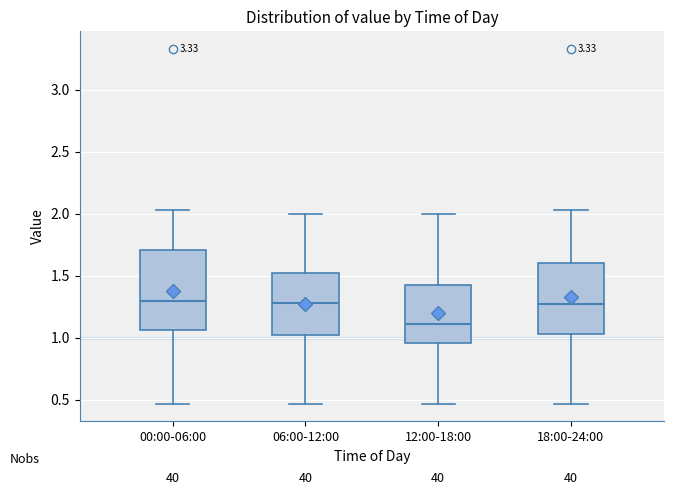

Where is the upper edge of the box for 00:00-06:00 on the y-axis? The values are not printed on the chart, so give them approximately, as read against the axis.

1.70